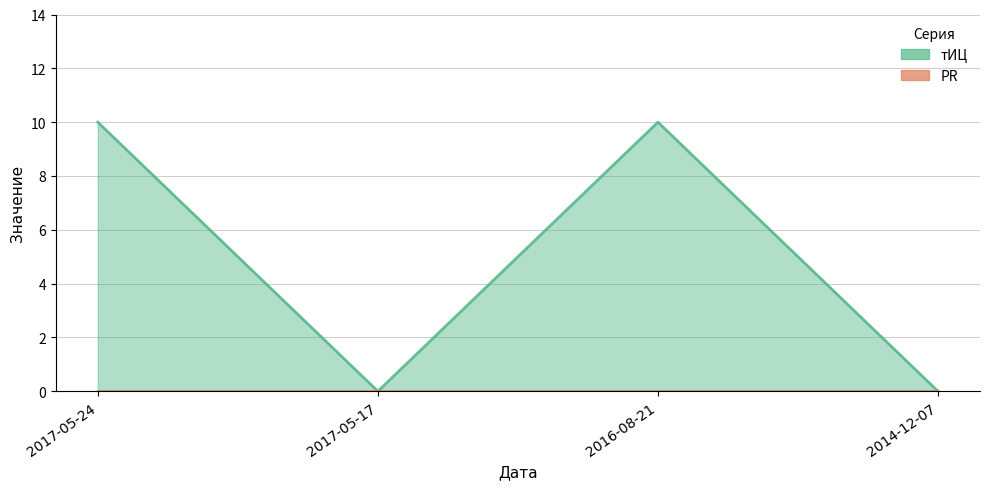

Which has a higher value, 2016-08-21 or 2017-05-17?

2016-08-21